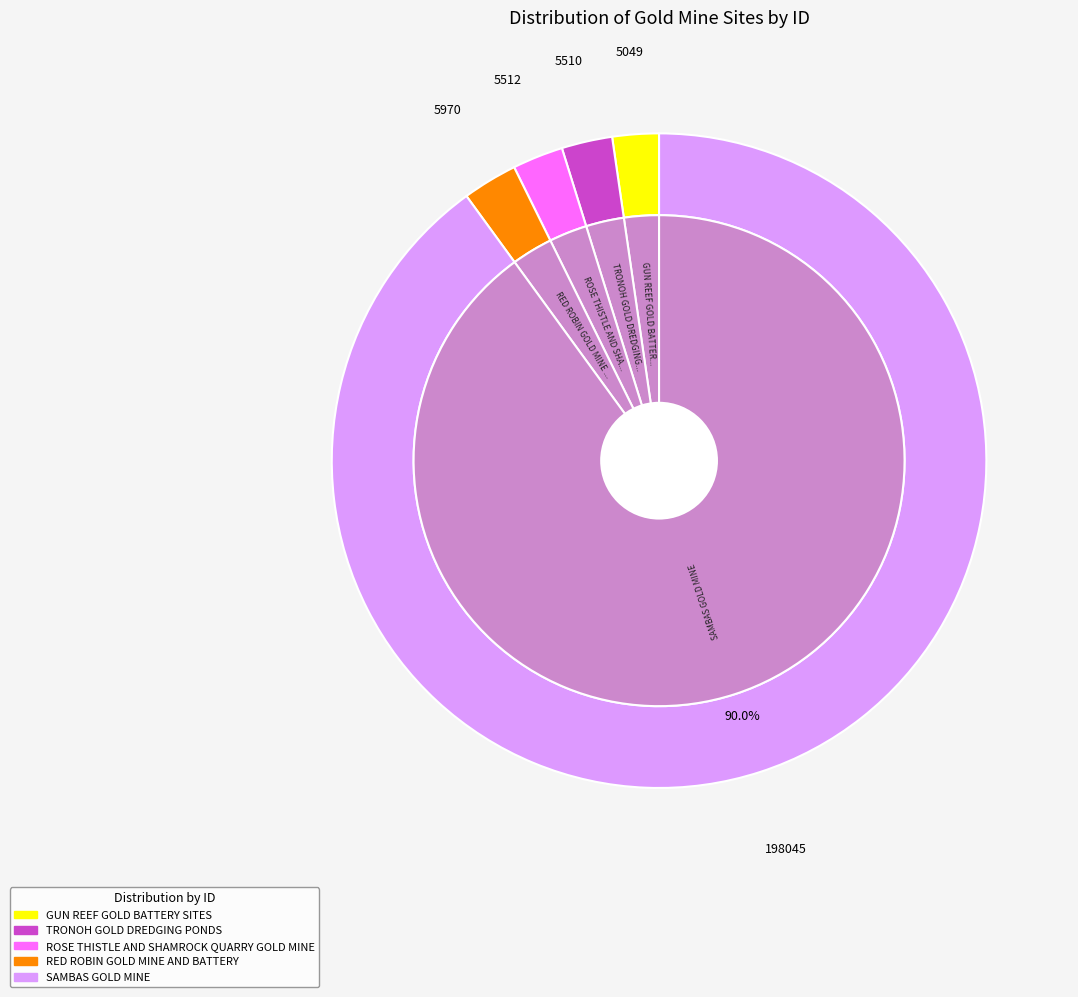

How many slices are in this pie chart?

5